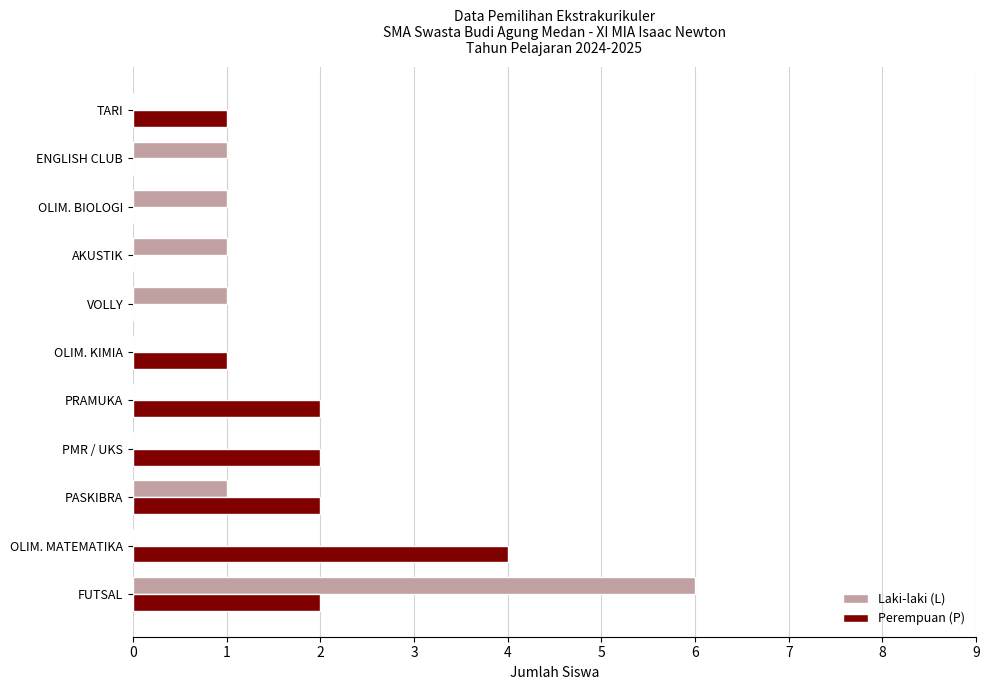

At which category is the sum across all series the highest?

FUTSAL